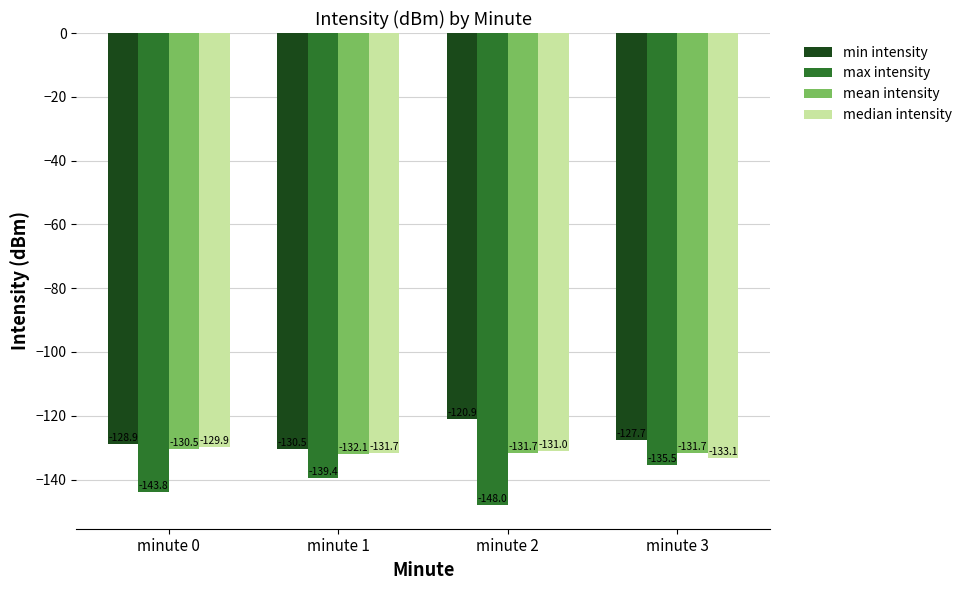

Reading left to right, list all the values displayed in this chart.

min intensity: minute 0=-128.9	minute 1=-130.5	minute 2=-120.9	minute 3=-127.7
max intensity: minute 0=-143.8	minute 1=-139.4	minute 2=-148.0	minute 3=-135.5
mean intensity: minute 0=-130.5	minute 1=-132.1	minute 2=-131.7	minute 3=-131.7
median intensity: minute 0=-129.9	minute 1=-131.7	minute 2=-131.0	minute 3=-133.1